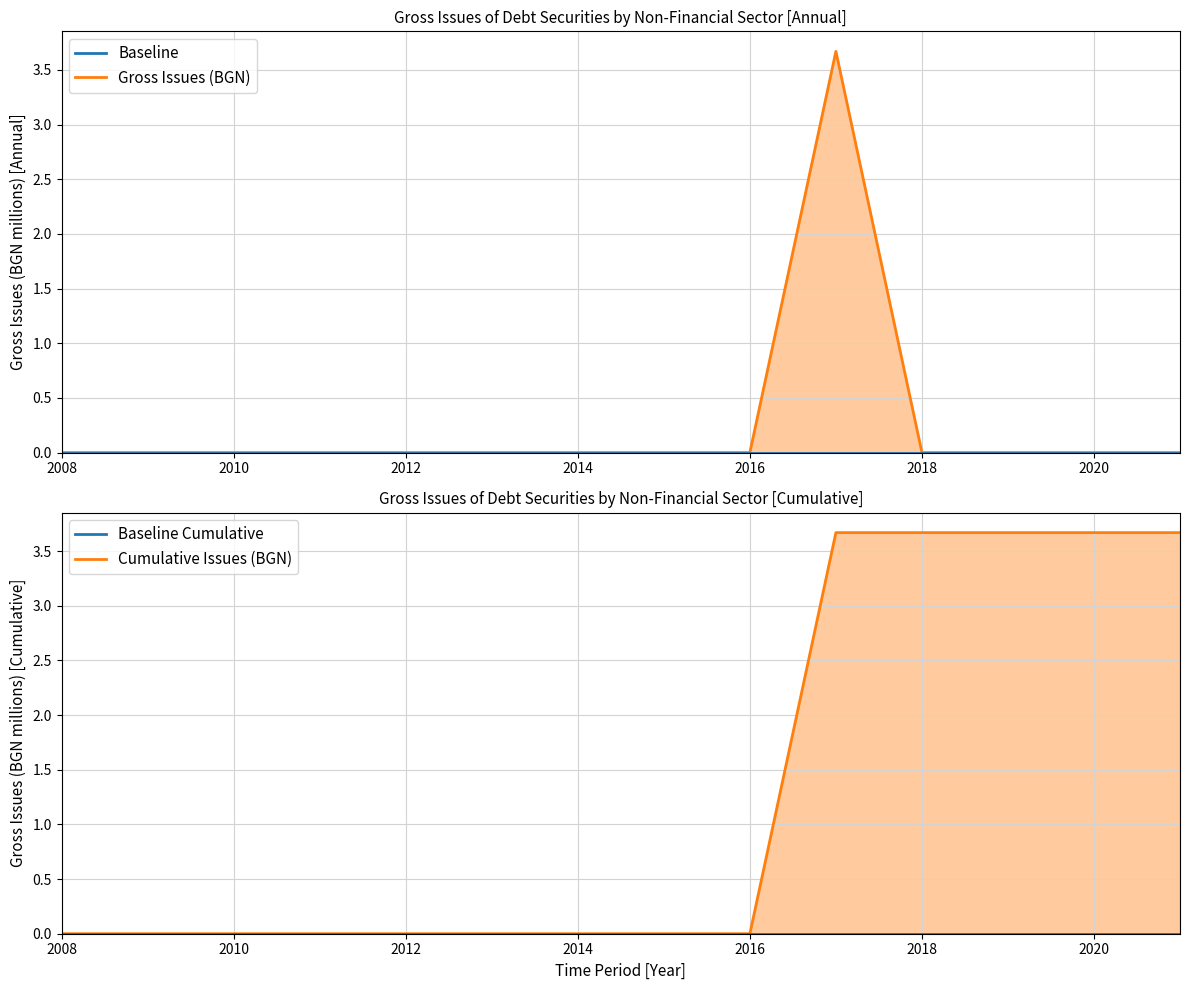

The value of Gross Issues (BGN) at 2012 is 2.5. True or false?

False